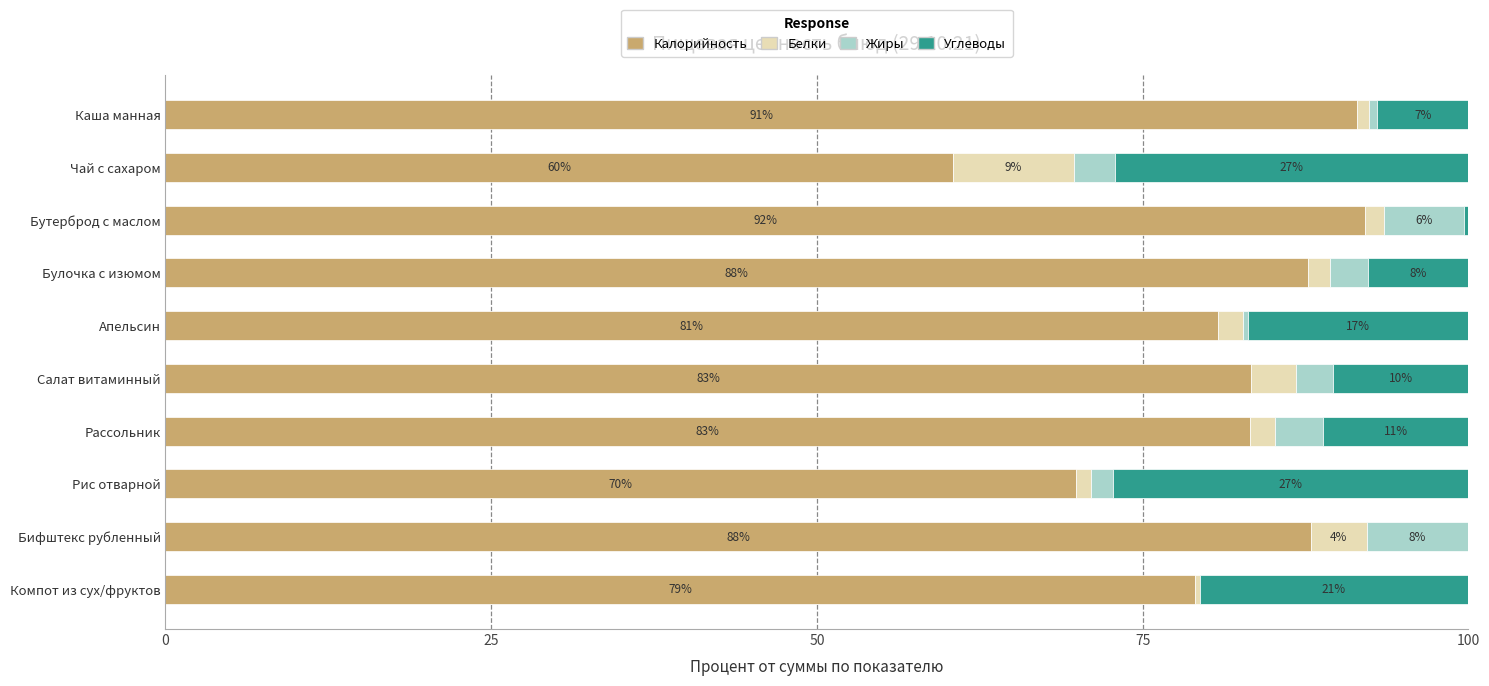

Count the number of categories in the chart.

10